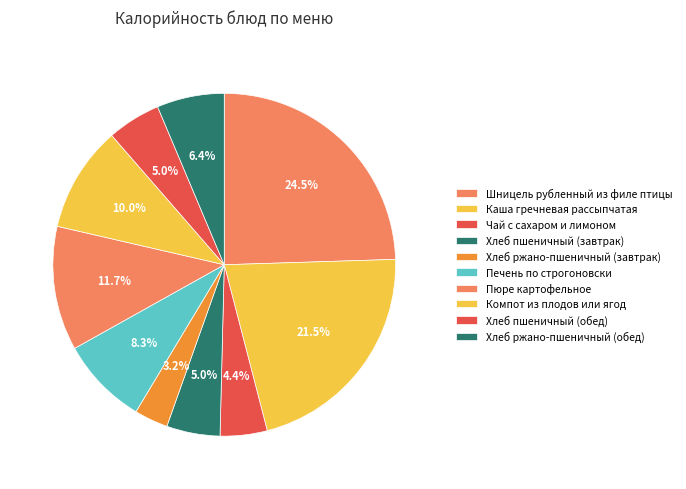

What is the ratio of the value at Хлеб ржано-пшеничный (завтрак) to the value at Хлеб пшеничный (обед)?

0.6